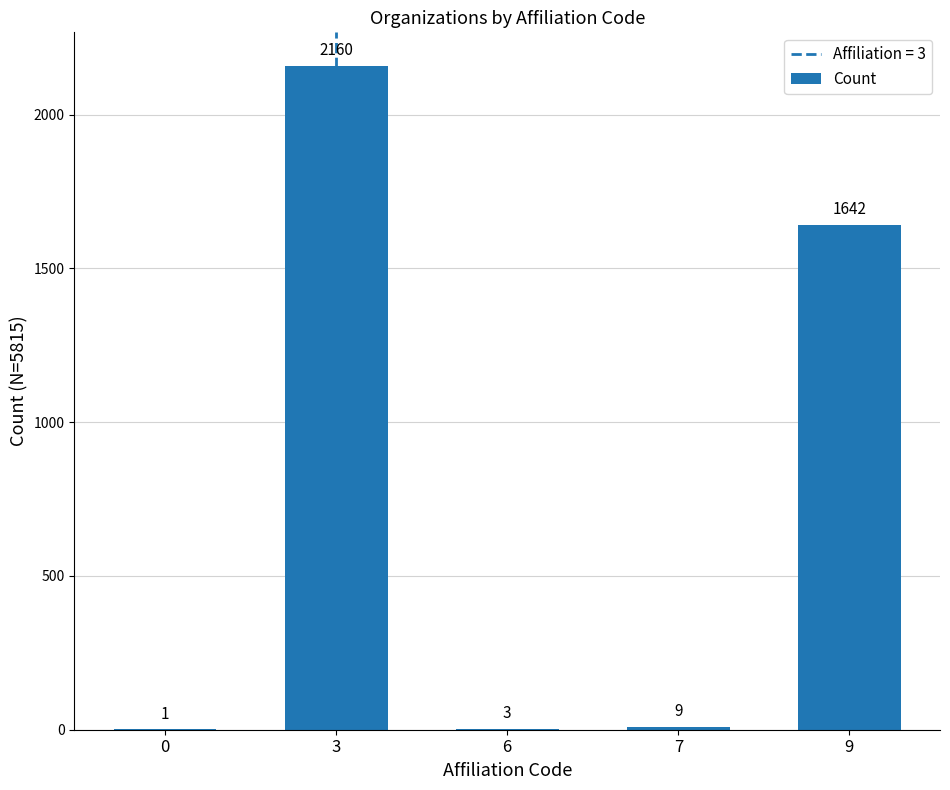

The chart shows a value of 2193 at 9. True or false?

False